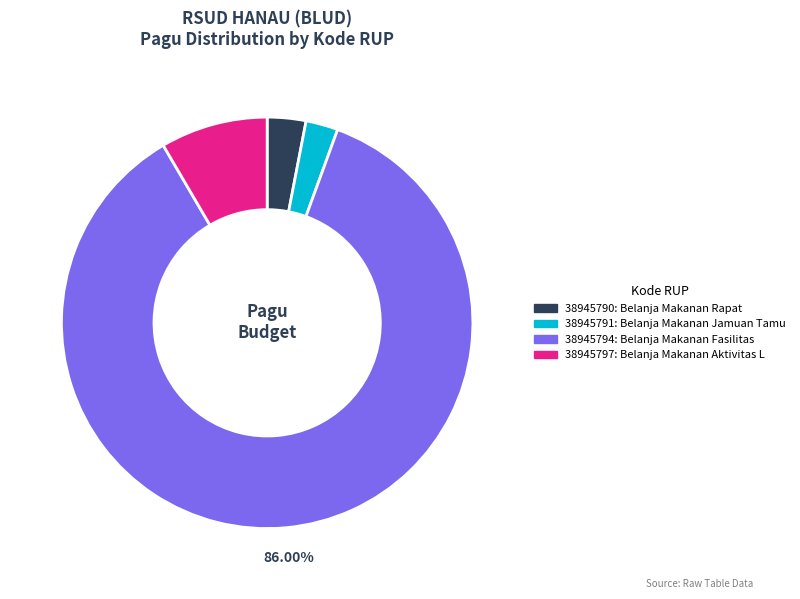

What is the majority slice?

38945794